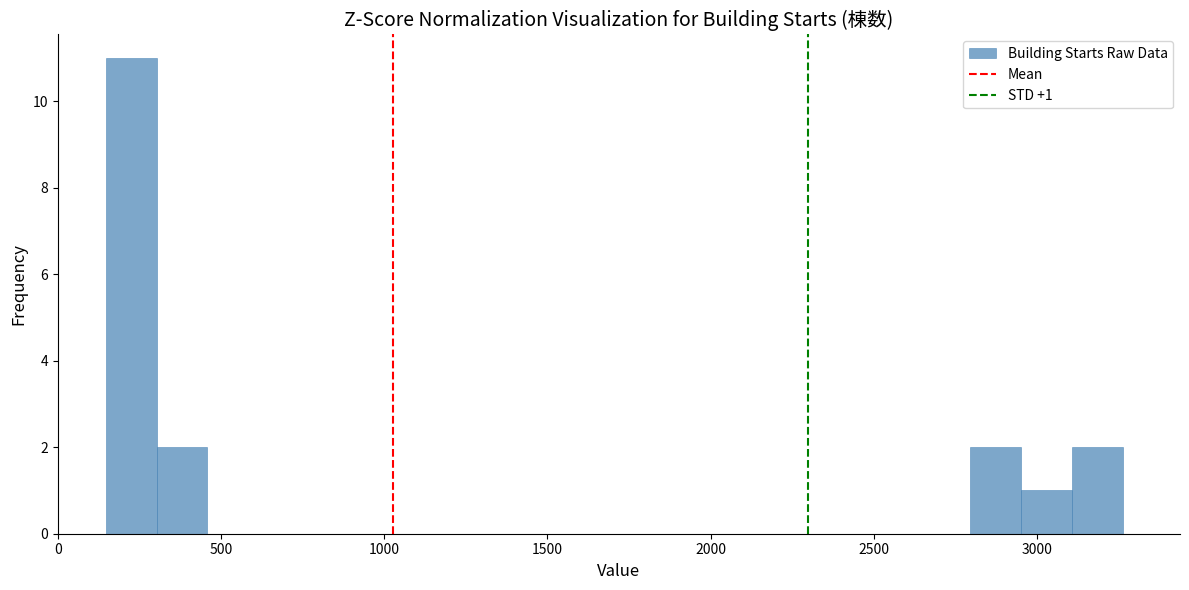

Read against the x-axis, roughly where is the centre of the tallest bar?

200